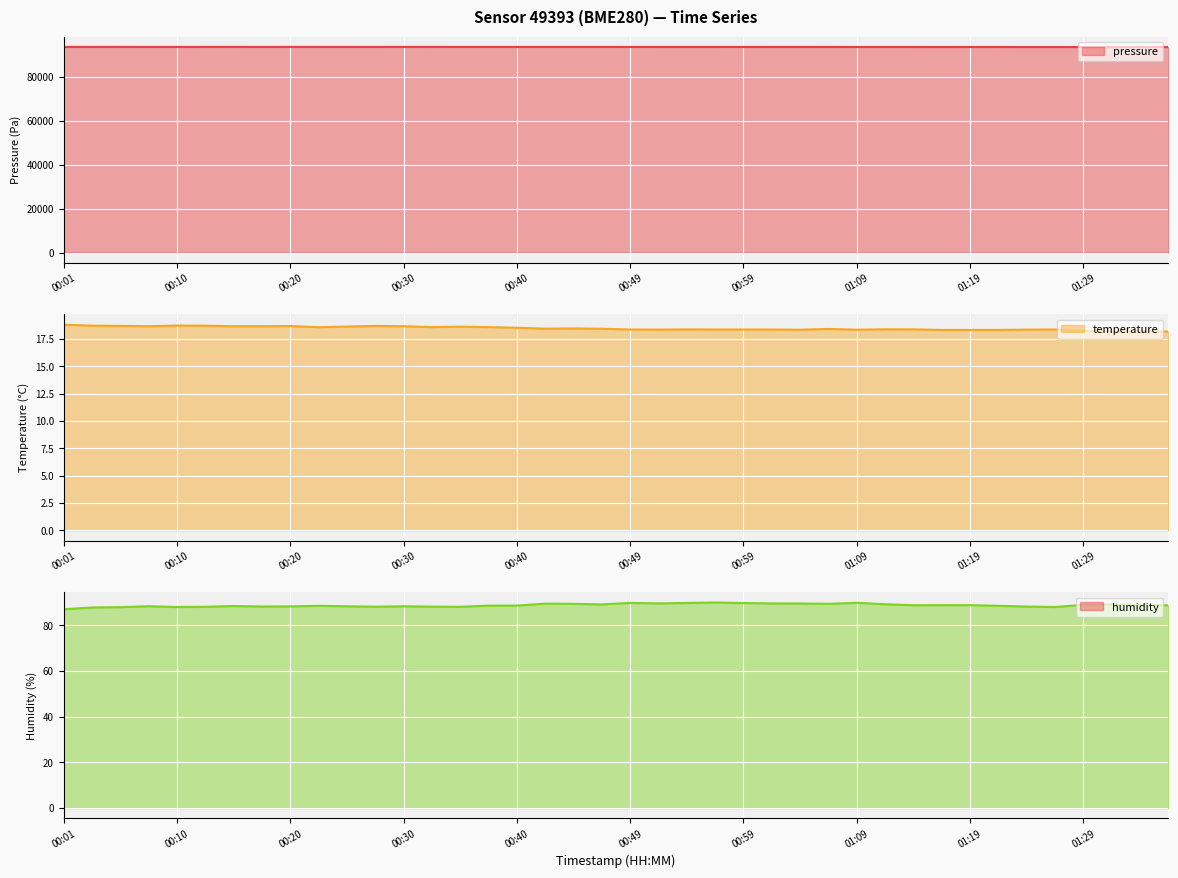

What is the highest value of the humidity line series?

90.0